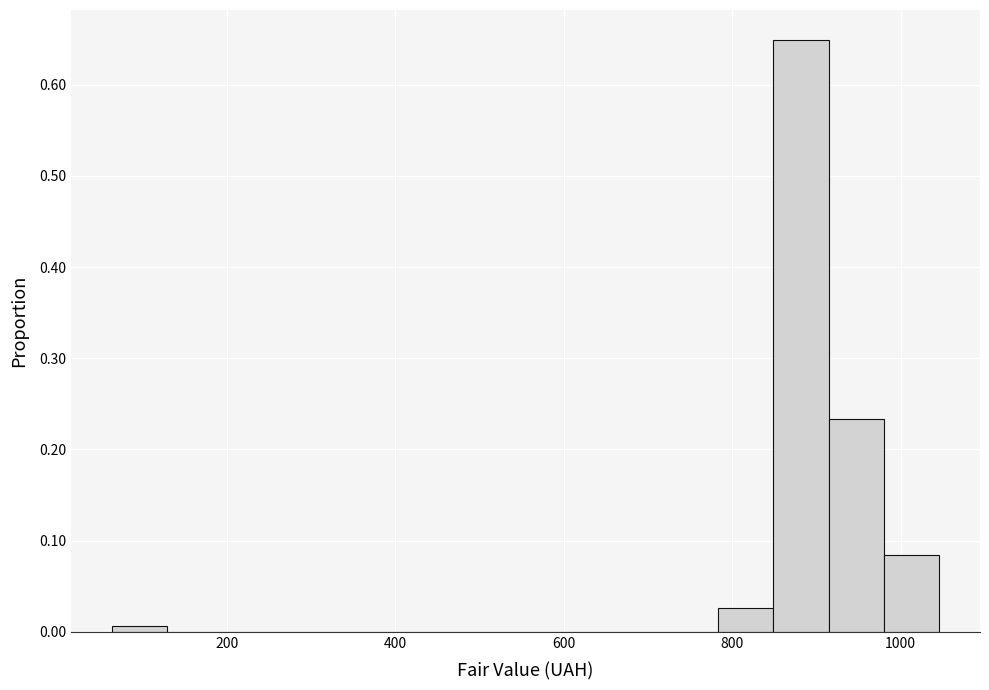

Around what value on the x-axis is the tallest bar? Give the approximate position of its centre, as read against the axis.

880